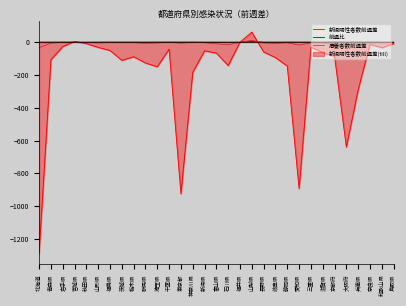

At which category is the sum across all series the highest?

山梨県